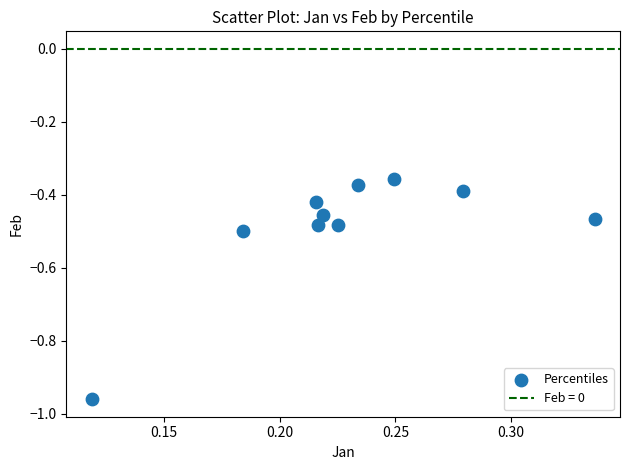

What is the range of Y values (max minus min)?

0.6